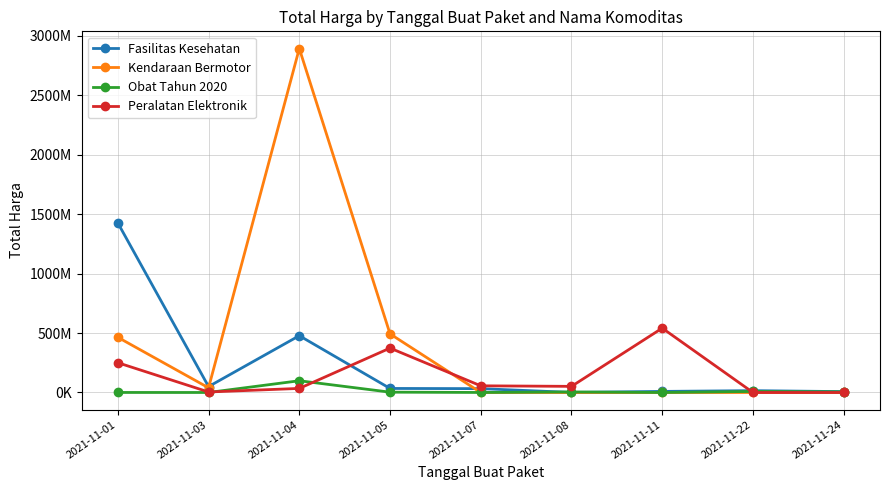

What are all the series names shown in the legend?

Fasilitas Kesehatan, Kendaraan Bermotor, Obat Tahun 2020, Peralatan Elektronik